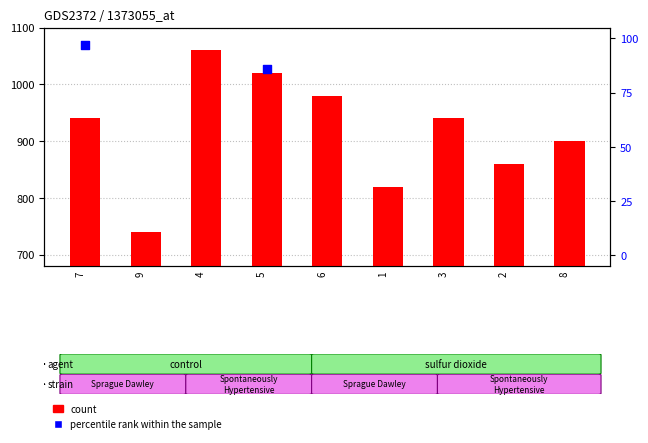

What are all the series names shown in the legend?

count, percentile rank within the sample